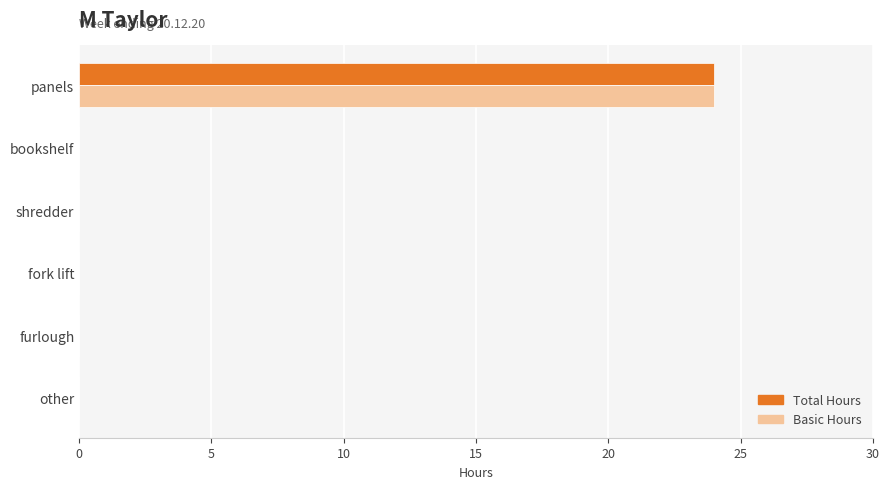

Count the number of categories in the chart.

6